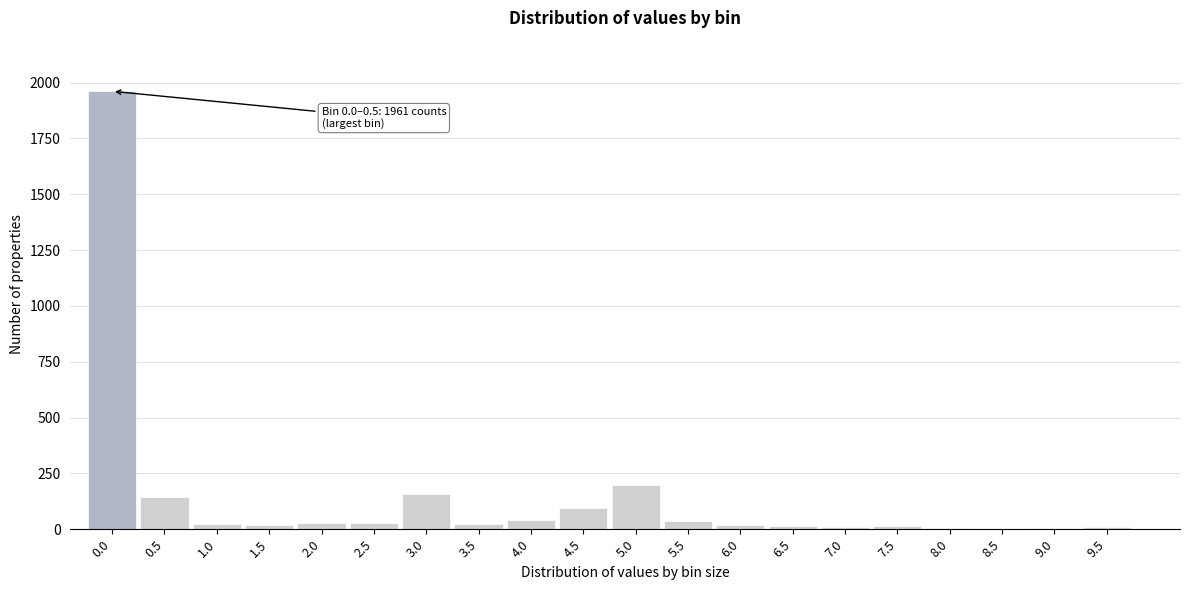

What is the greatest value displayed?

1961